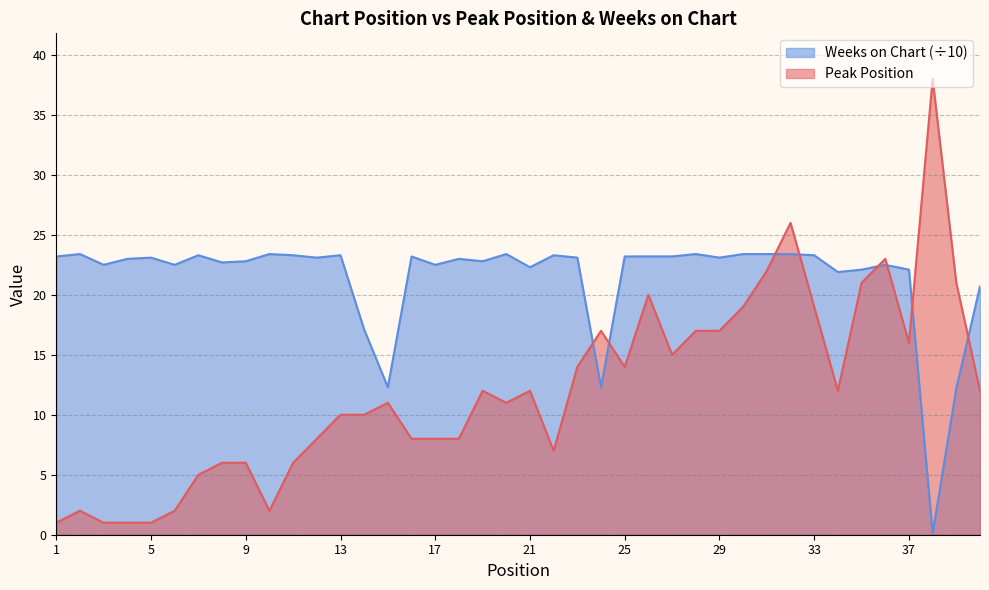

How many lines are shown in the chart?

2